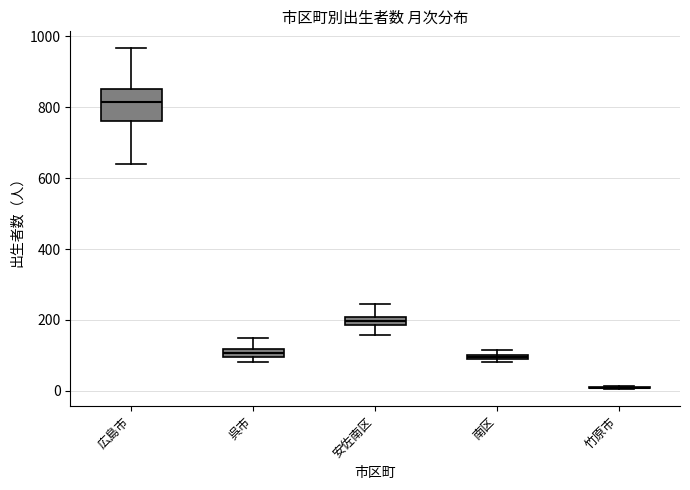

Comparing the boxes themselves (not the whiskers), which one is the tallest?

広島市